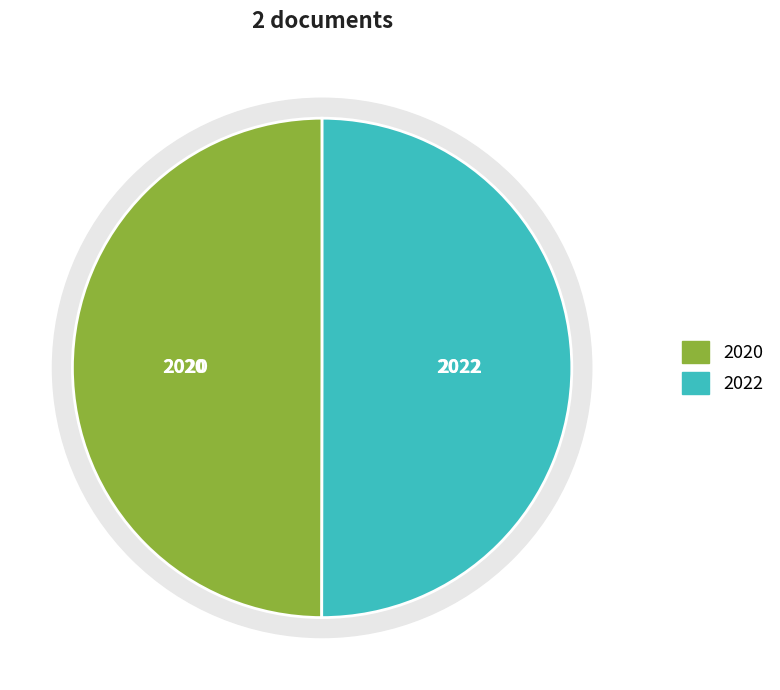

How many slices are in this pie chart?

2